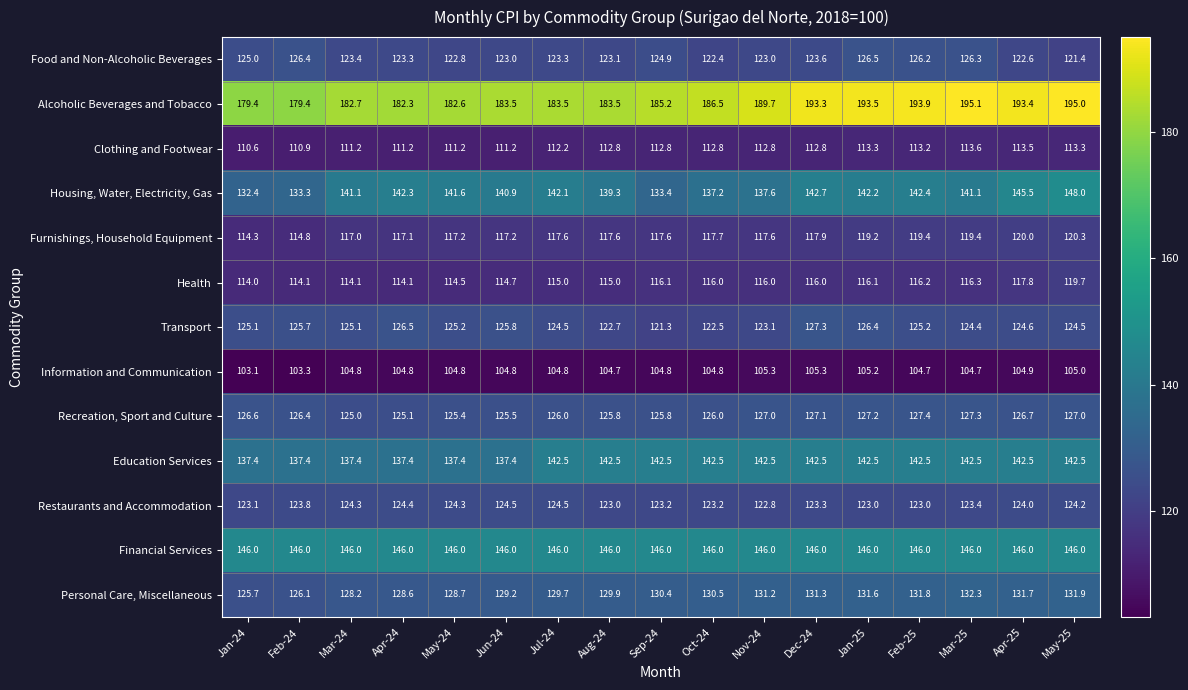

What is the total value across all series at Jun-24?

1683.7